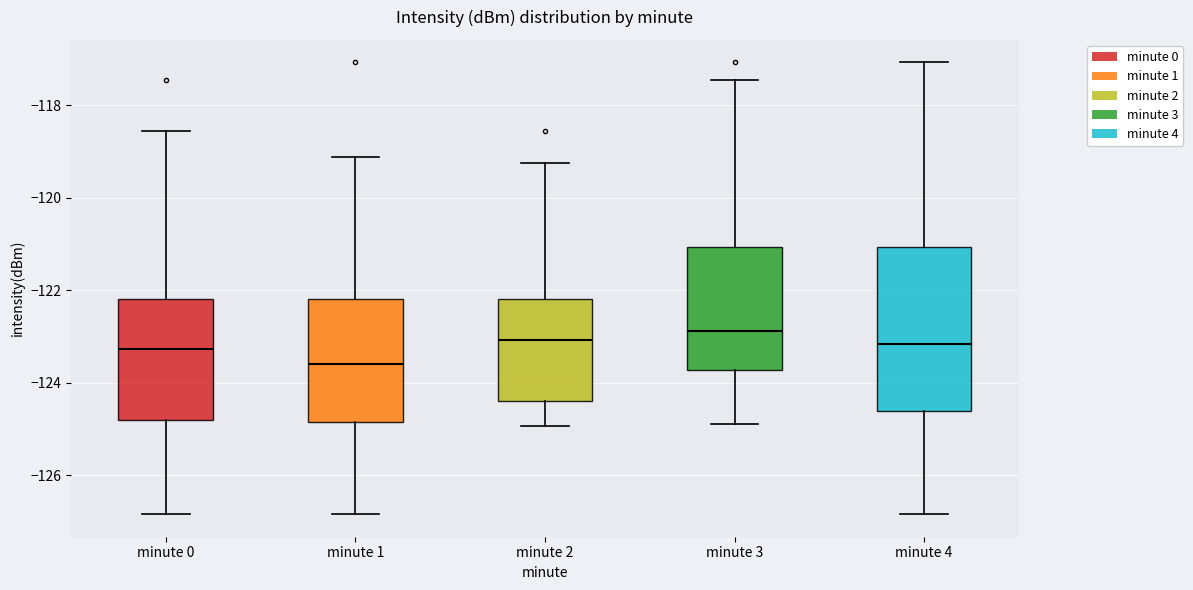

Reading left to right, read every box against the y-axis: the position of its median line, the range the box covers, and the ends of its whiskers. The values are not printed on the chart, so give them approximately, as read against the axis.

minute 0: median -123.2, box -124.8 to -122.2, whiskers -126.8 to -118.6
minute 1: median -123.6, box -124.8 to -122.2, whiskers -126.8 to -119.2
minute 2: median -123.0, box -124.4 to -122.2, whiskers -125.0 to -119.2
minute 3: median -122.8, box -123.8 to -121.0, whiskers -124.8 to -117.4
minute 4: median -123.2, box -124.6 to -121.0, whiskers -126.8 to -117.0